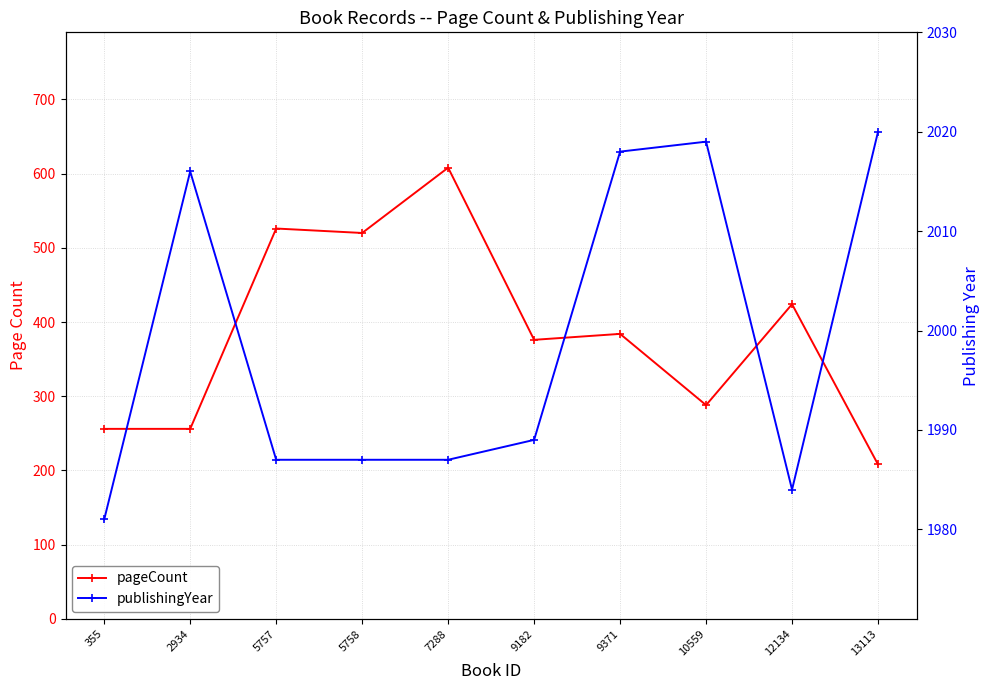

Where is the first local minimum for pageCount?

5758